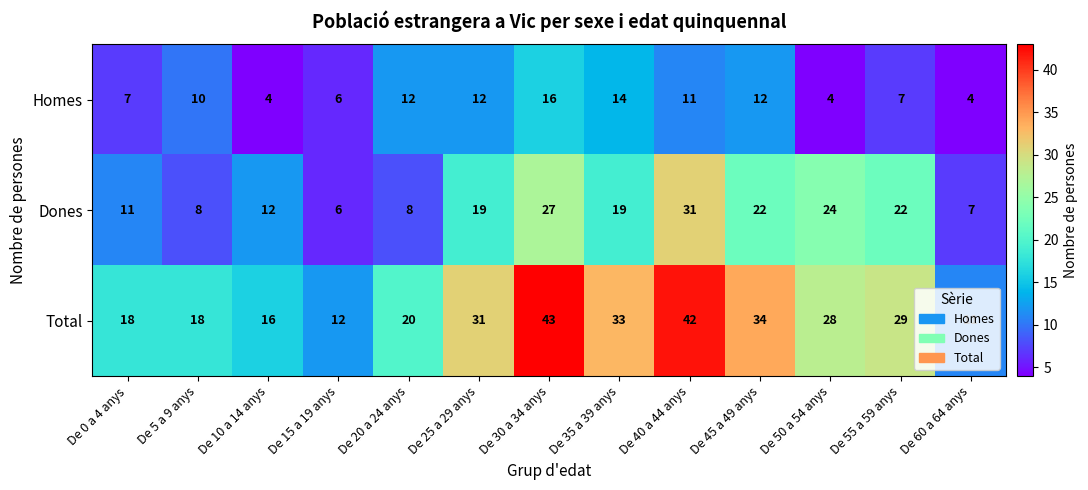

True or false: Total has a value of 16 at De 10 a 14 anys.

True